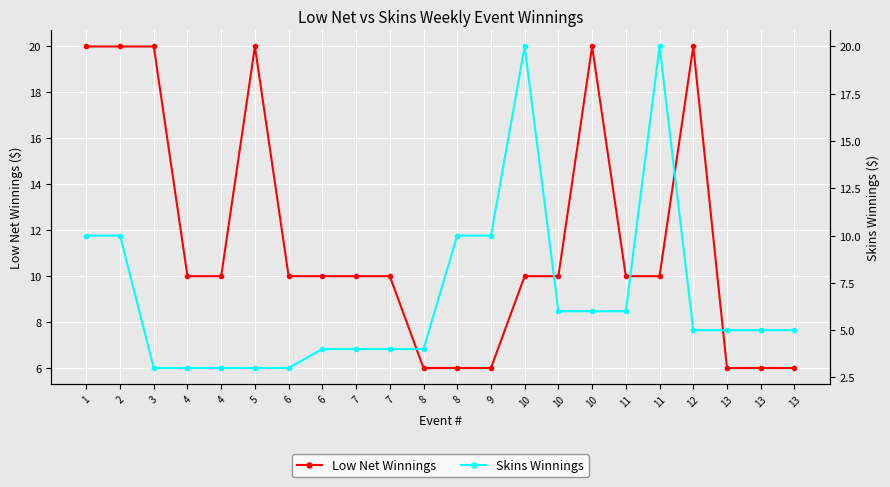

What is the difference between the second highest and second lowest values in the Skins Winnings series?

17